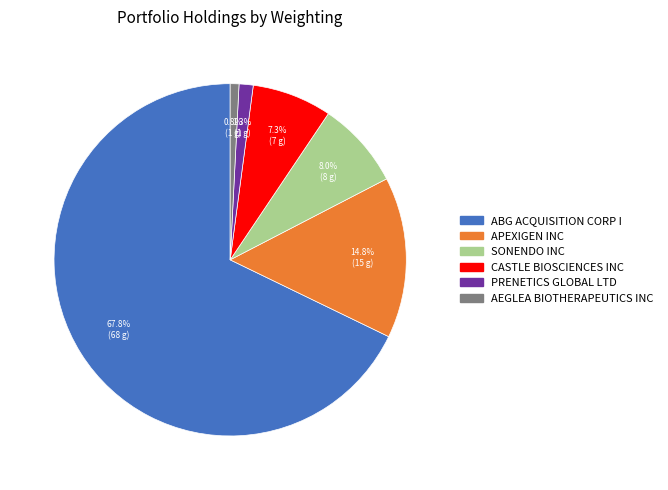

The APEXIGEN INC slice represents 29% of the pie. True or false?

False